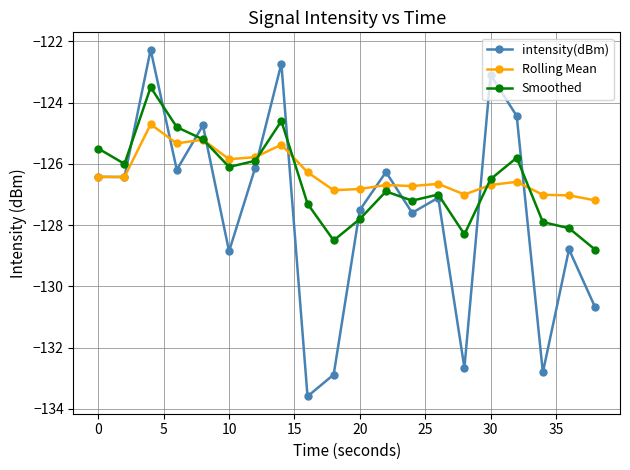

What is the minimum value for Smoothed?

-128.8